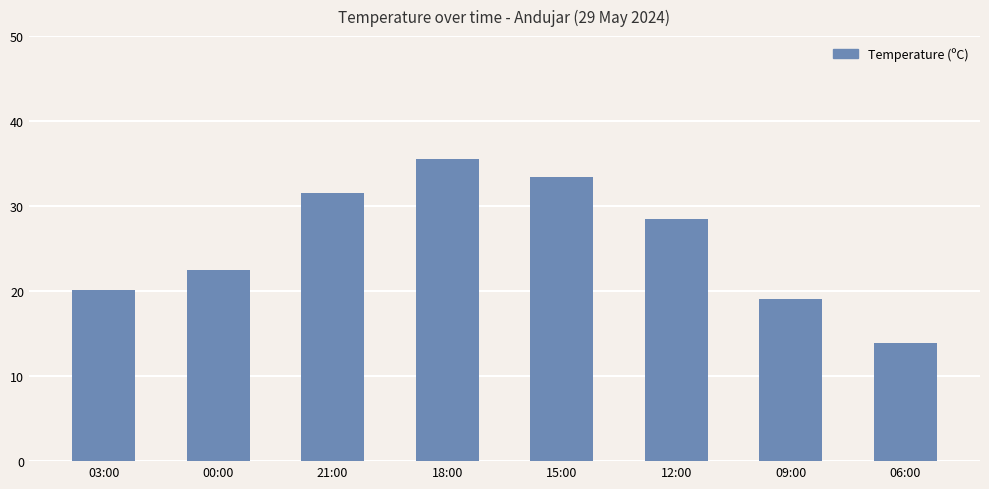

What is the value of the 7th bar from the left?

19.1